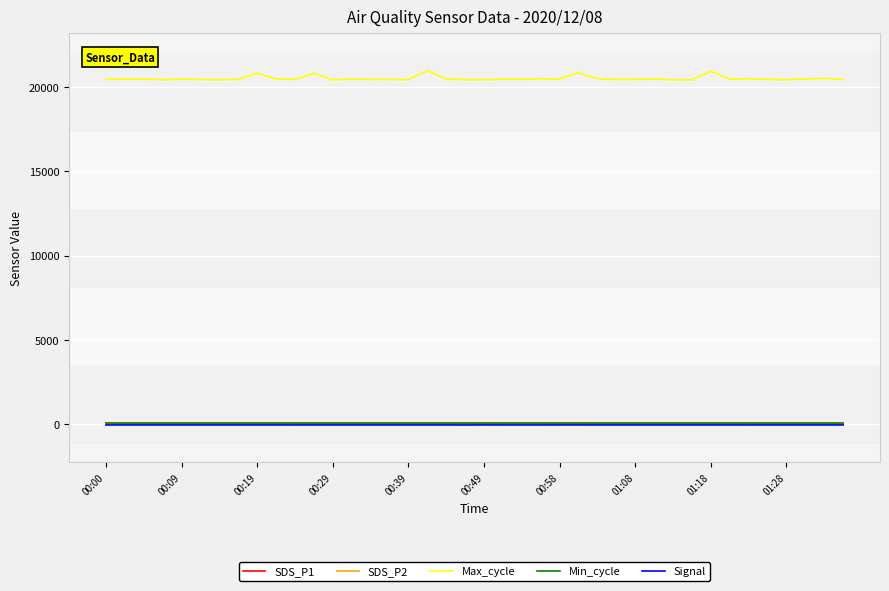

Which series has the largest total across all categories?

Max_cycle